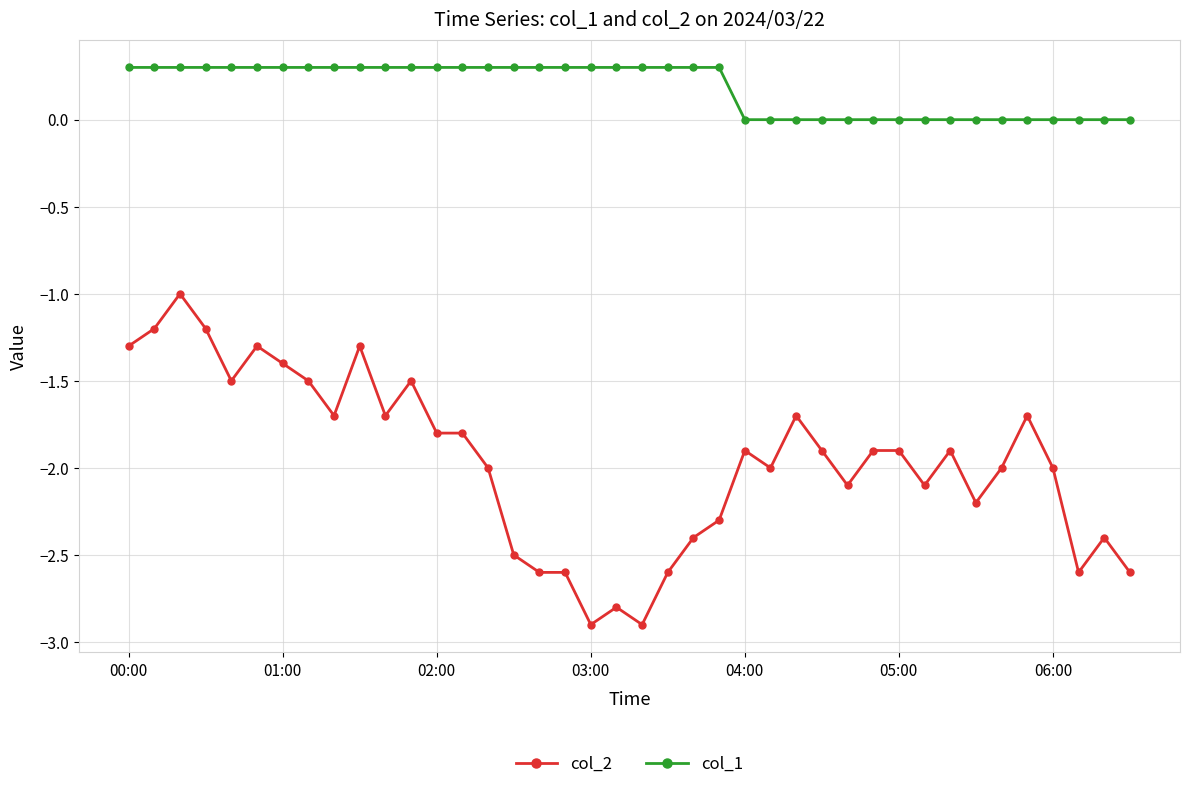

What are all the series names shown in the legend?

col_2, col_1